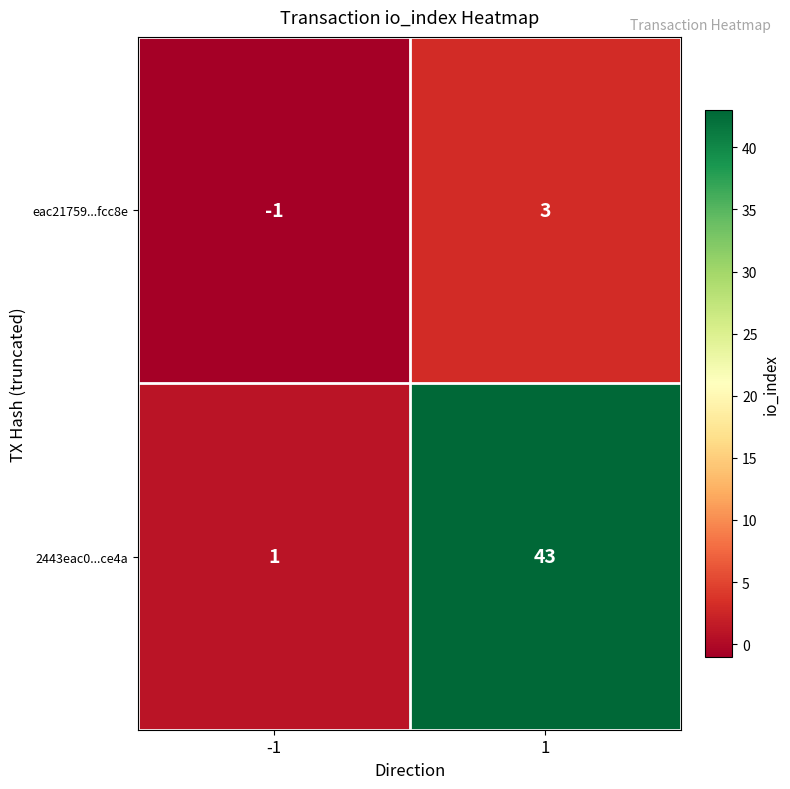

What is the difference between the 2443eac0...ce4a values at -1 and 1?

42